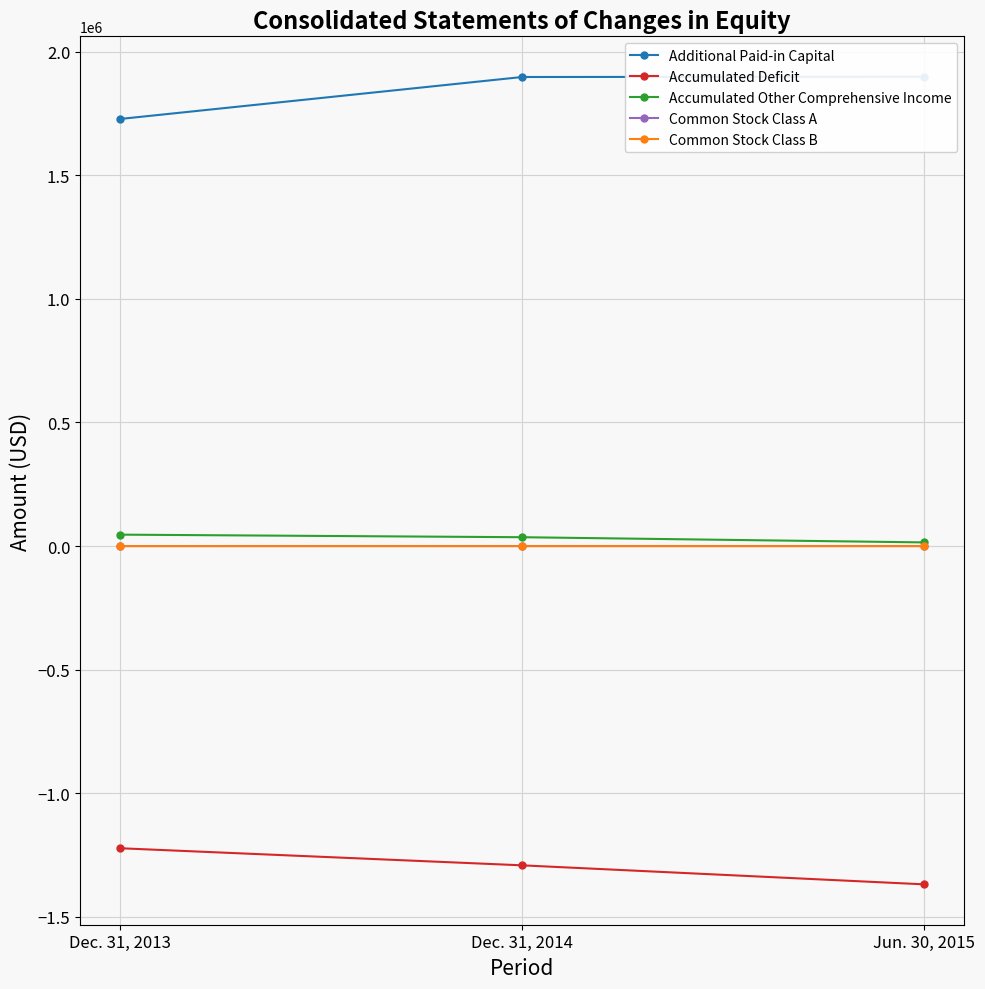

How many lines are shown in the chart?

5